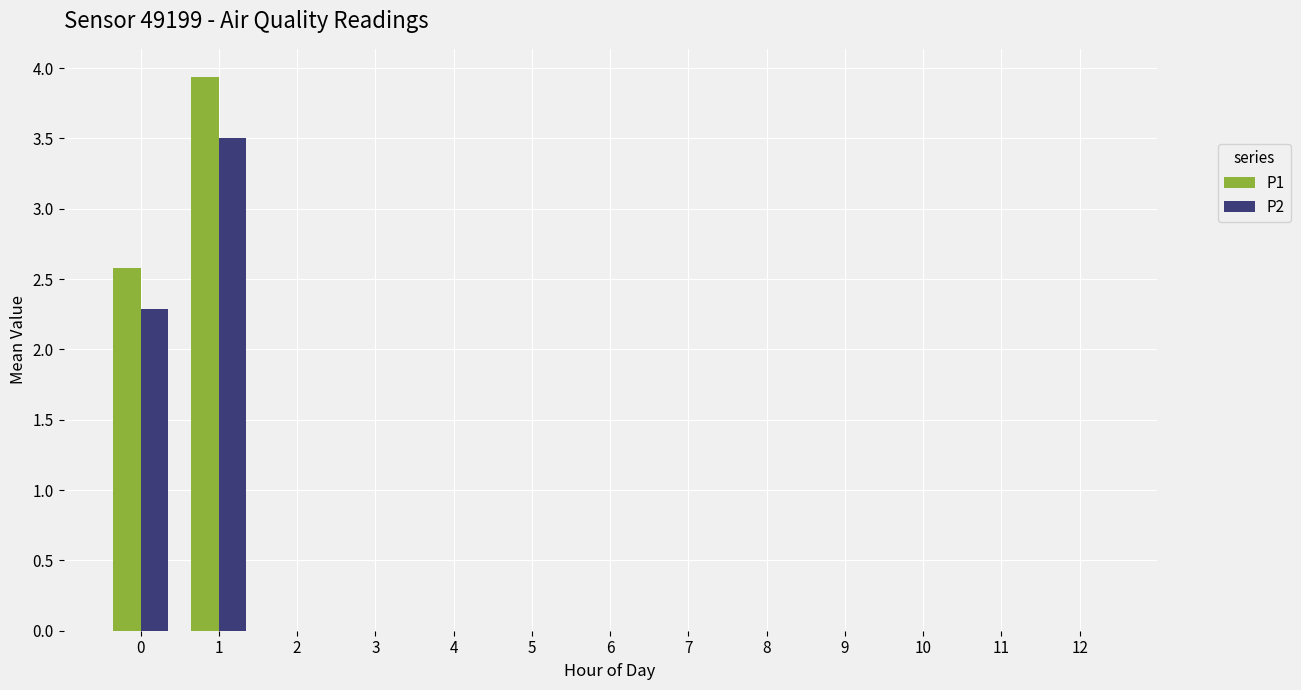

What is the sum of all P2 values?

5.8